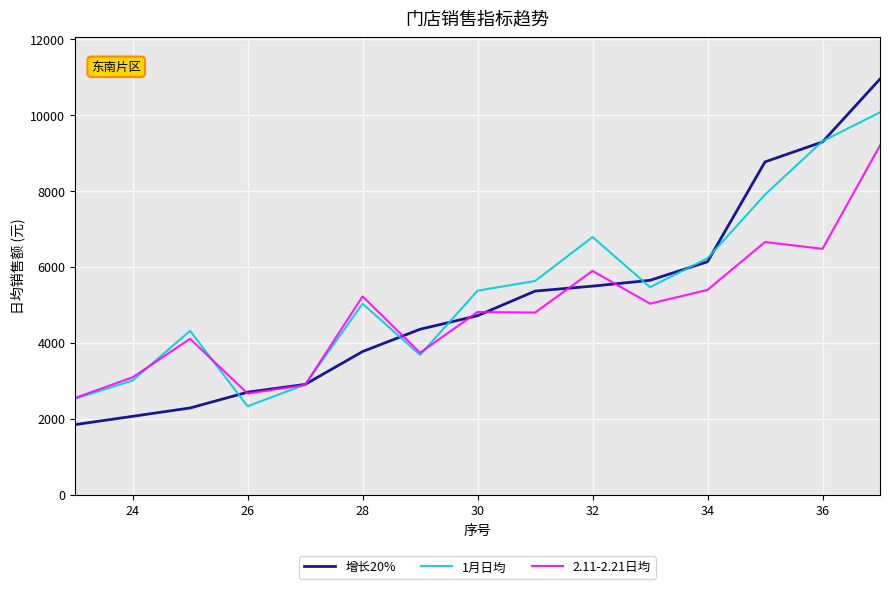

How many distinct data groups are displayed?

3